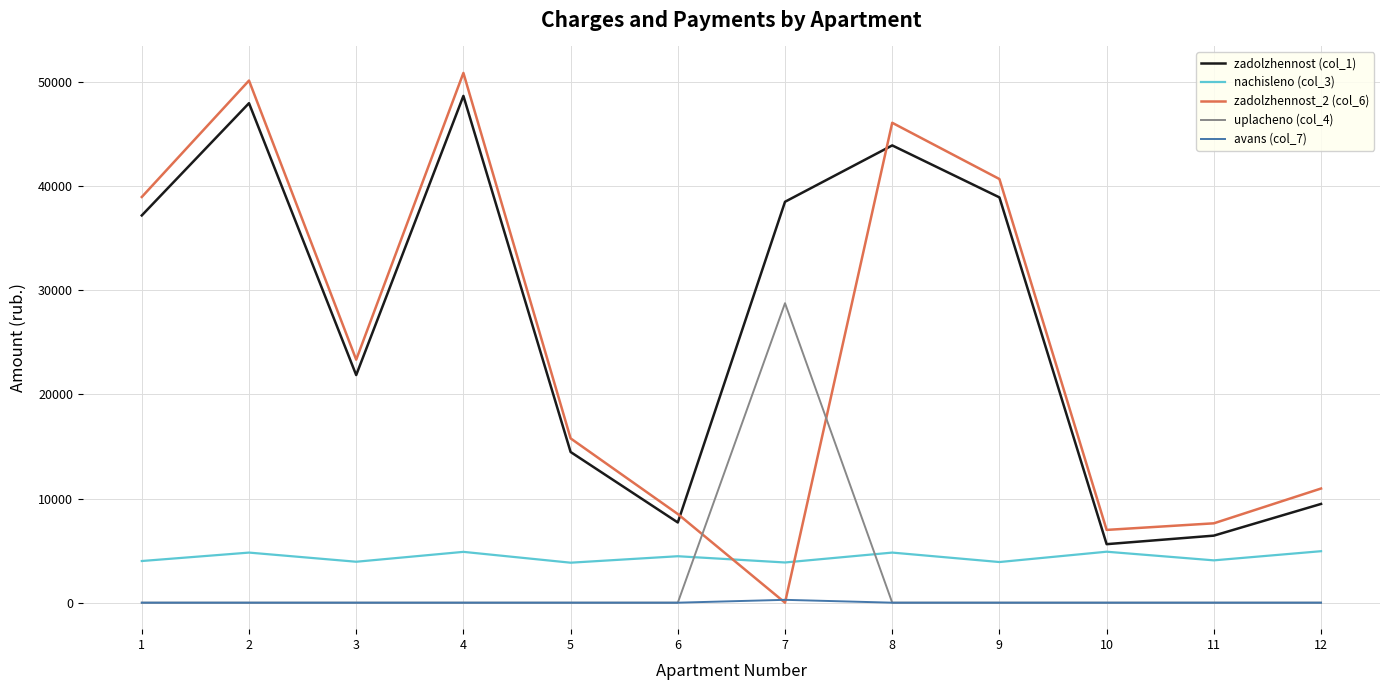

True or false: nachisleno (col_3) has more than 0 interior local peaks.

True